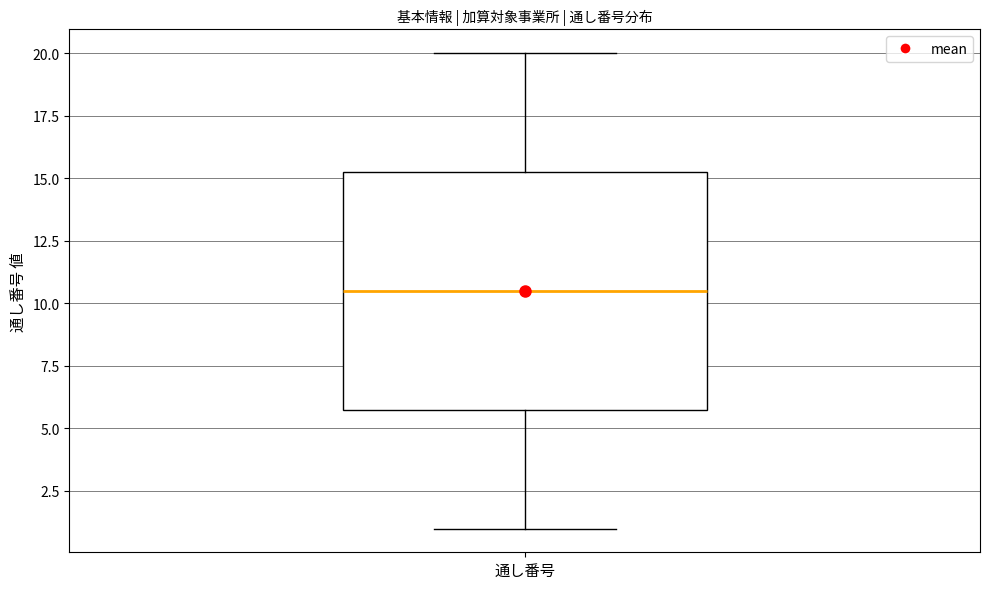

Read this box plot against the y-axis: the position of the median line, the range covered by the box, and the ends of both whiskers. The values are not printed on the chart, so give them approximately, as read against the axis.

median 10.5, box 6.0 to 15.5, whiskers 1.0 to 20.0